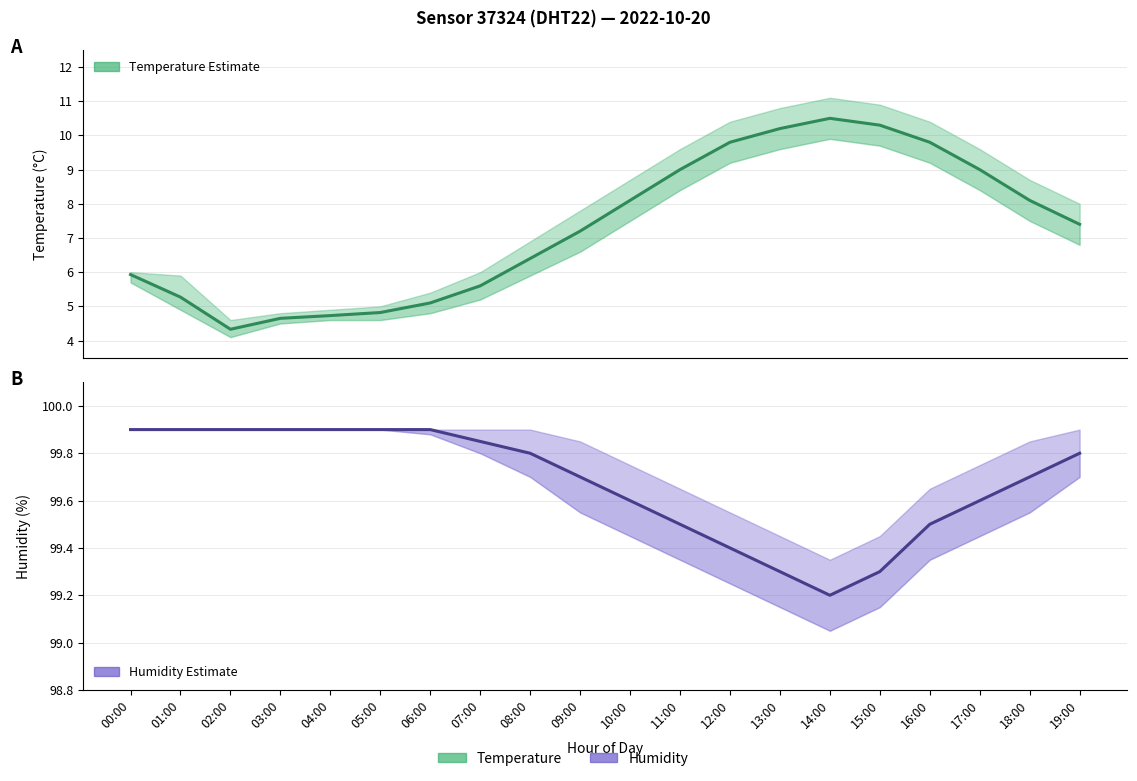

At how many categories does at least one series exceed 88?

20